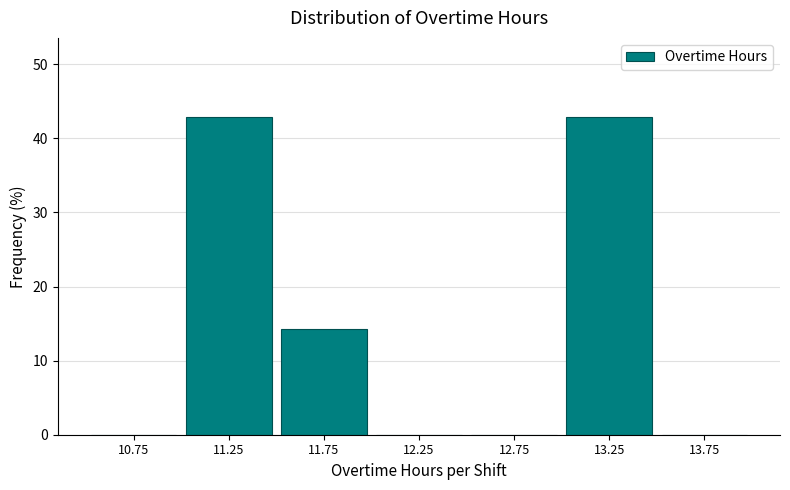

Reading left to right, list every bar in this chart as the range it spans on the x-axis followed by its height. The values are not printed on the chart, so give them approximately, as read against the axis.

10.5 to 11.0: 0
11.0 to 11.5: 43
11.5 to 12.0: 14
12.0 to 12.5: 0
12.5 to 13.0: 0
13.0 to 13.5: 43
13.5 to 14.0: 0